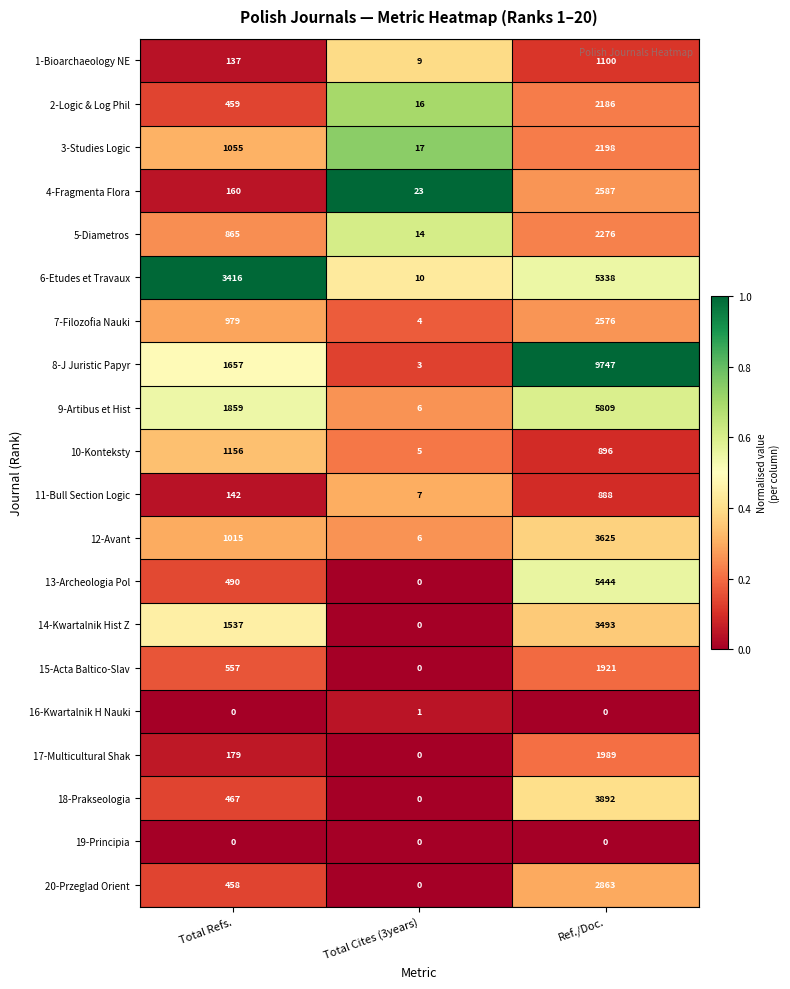

What is the difference between the highest and lowest values at Total Cites (3years)?

23